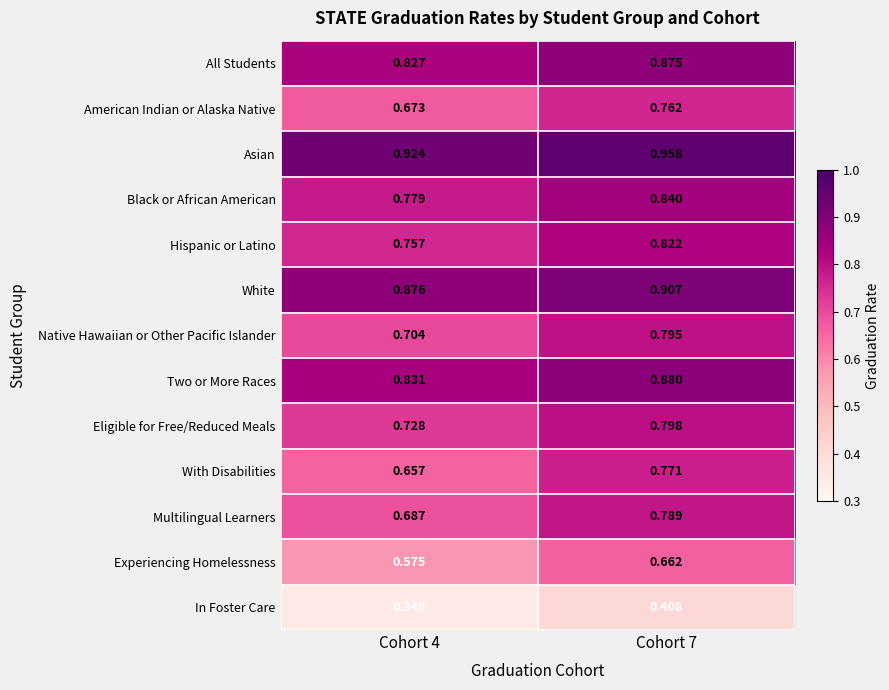

Is the value of All Students at Cohort 4 greater than the value of Black or African American at Cohort 4?

Yes